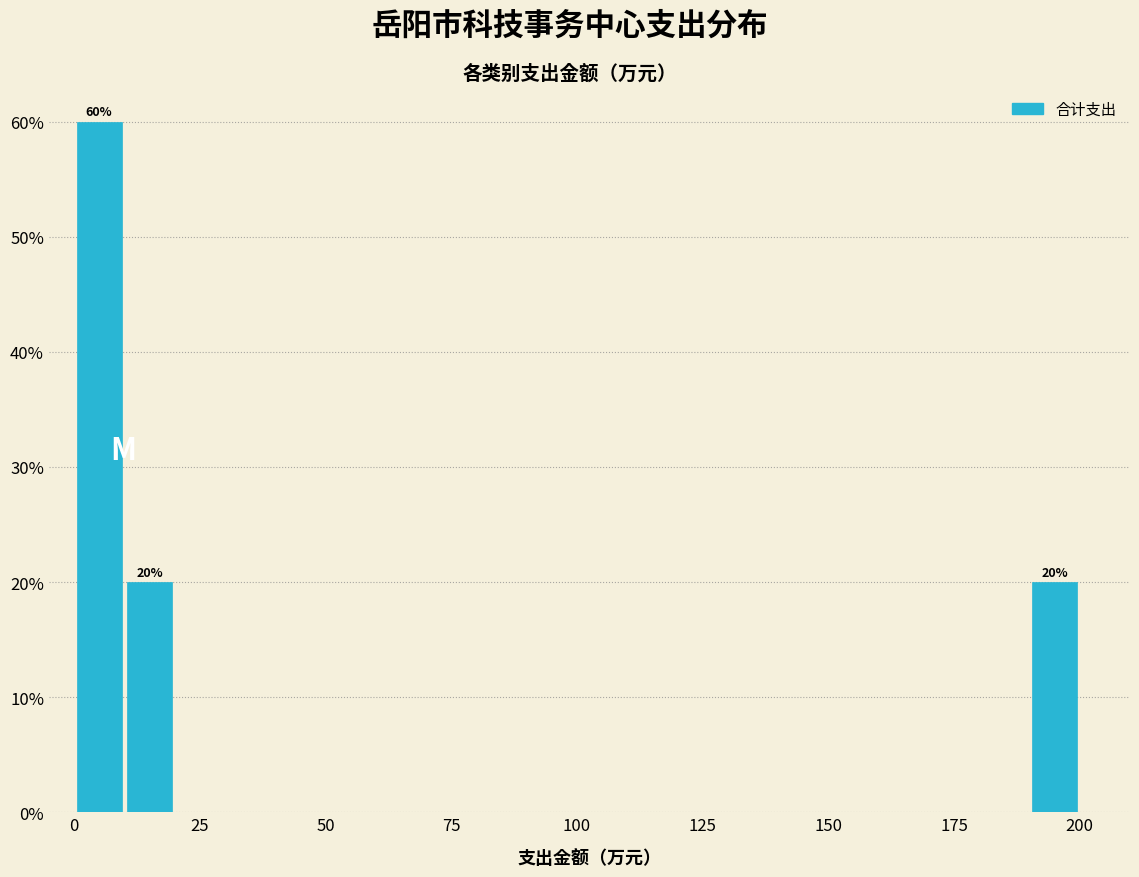

Read against the x-axis, roughly where is the centre of the tallest bar?

5